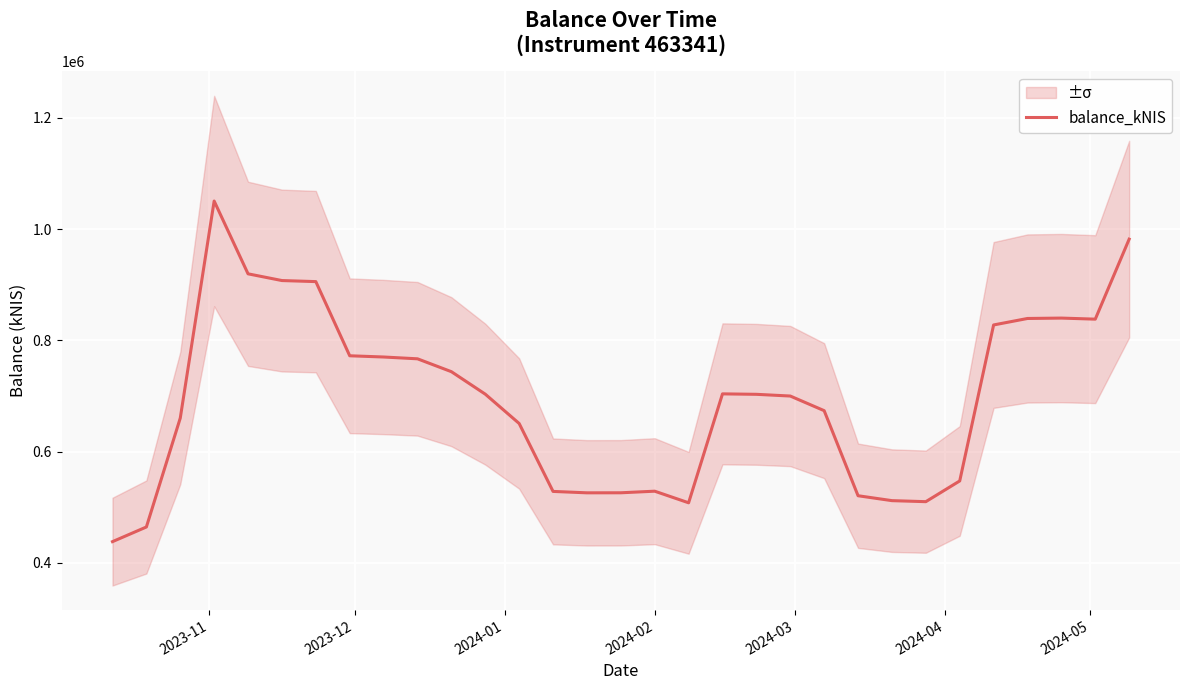

What is the maximum value shown in the chart?

1050408.1